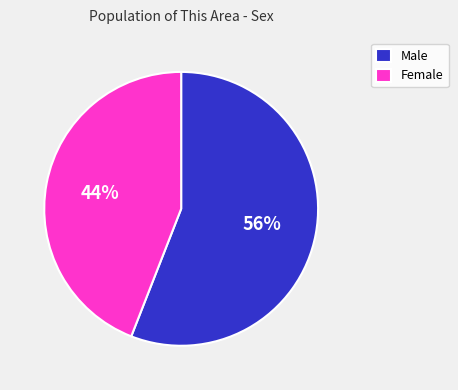

Approximately how many times larger is the value at Male compared to Female?

1.3